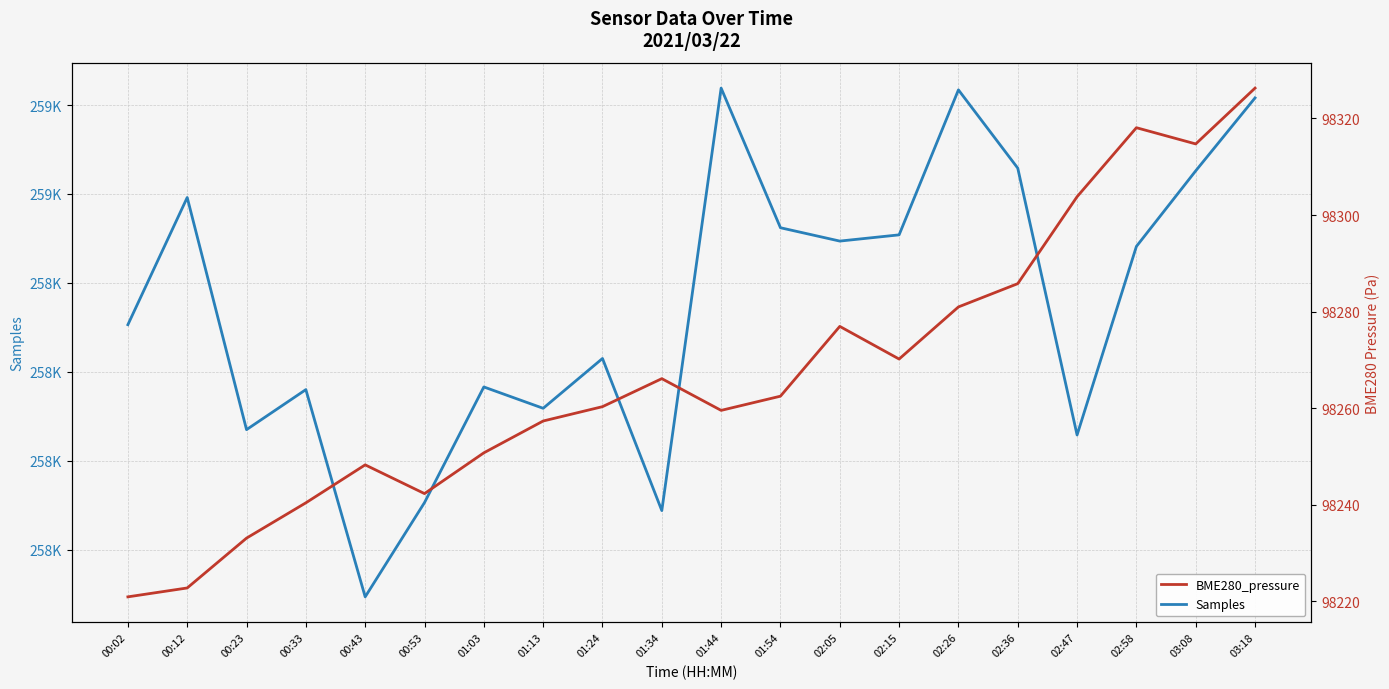

Does the chart have visible grid lines?

Yes